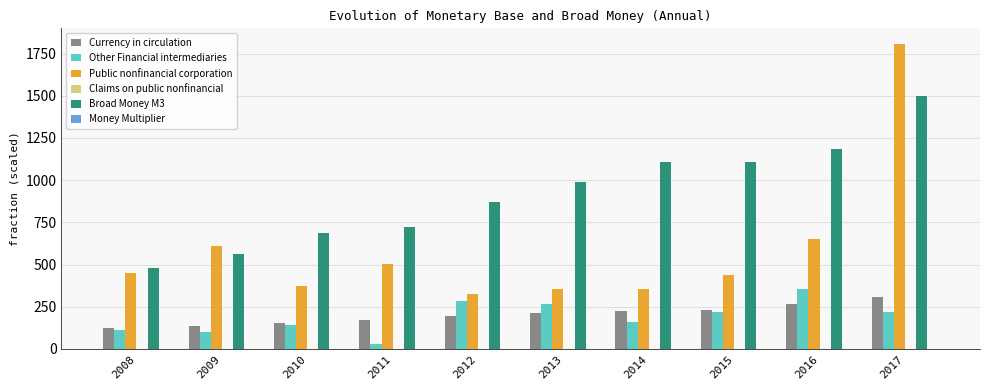

Which label corresponds to the largest value in the chart?

2017